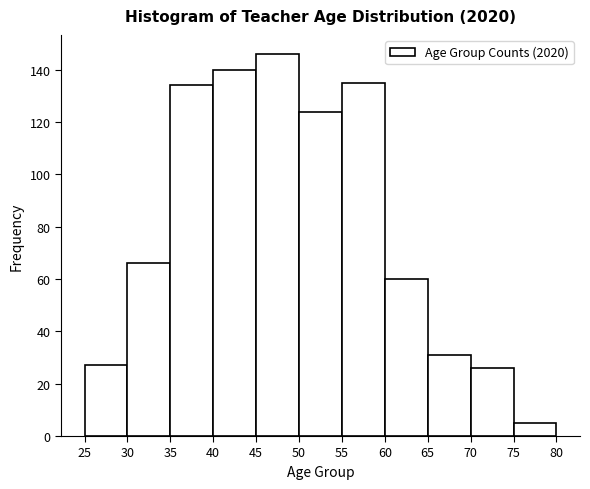

Reading left to right, transcribe this chart: for each bar, give the range it covers on the x-axis and its height. The values are not printed on the chart, so give them approximately, as read against the axis.

25 to 30: 28
30 to 35: 66
35 to 40: 134
40 to 45: 140
45 to 50: 146
50 to 55: 124
55 to 60: 136
60 to 65: 60
65 to 70: 32
70 to 75: 26
75 to 80: 6